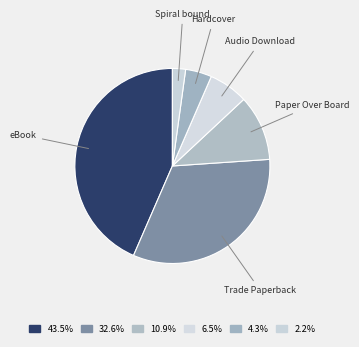

Is the sum of Audio Download and Paper Over Board greater than half?

No